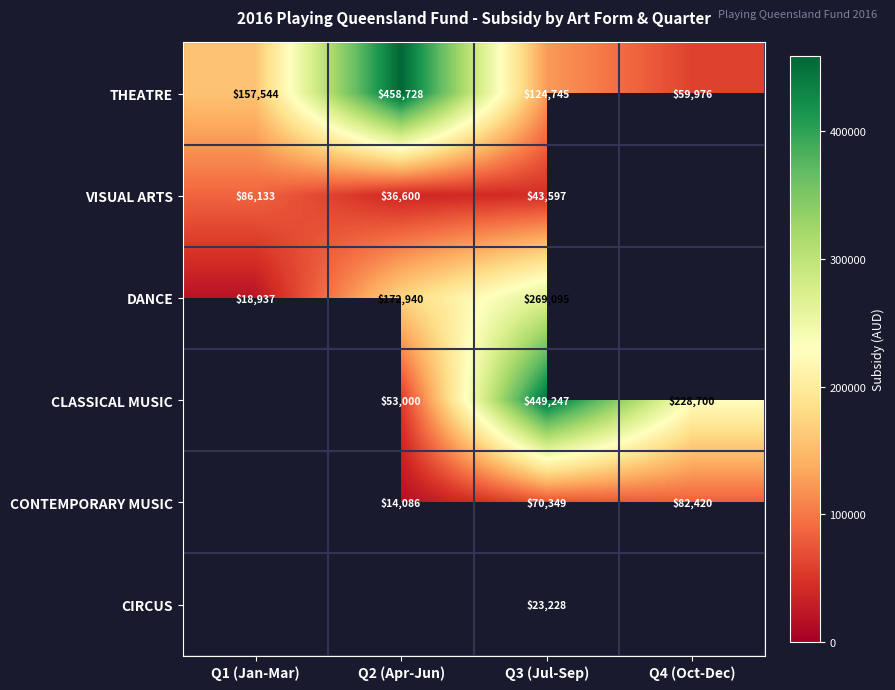

Is it true that CLASSICAL MUSIC equals 449247 at Q3 (Jul-Sep)?

True